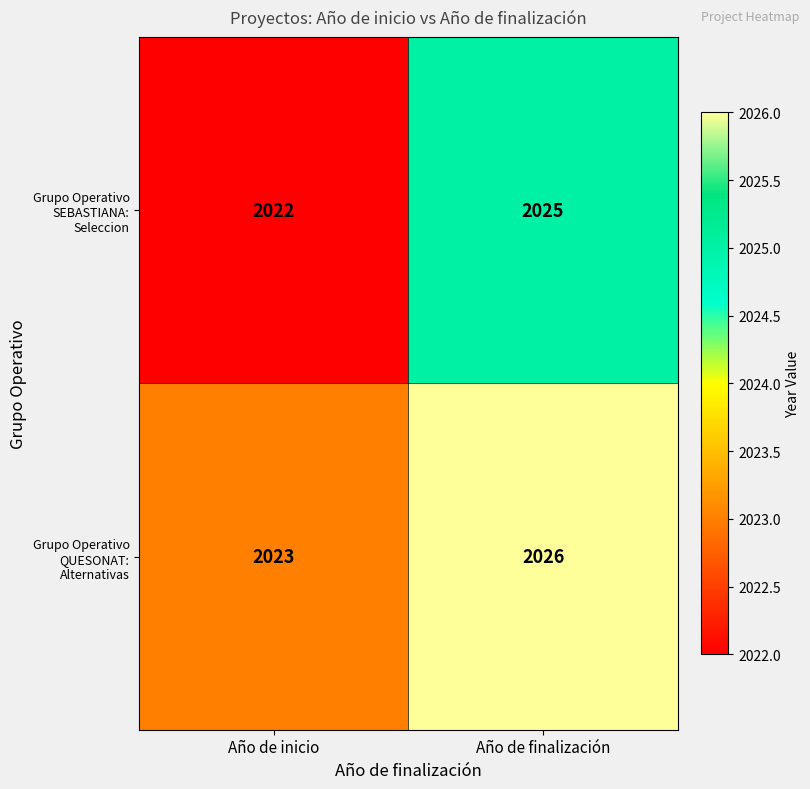

Reading right to left, extract all data points from this chart.

Grupo Operativo SEBASTIANA: Seleccion: 2025	2022
Grupo Operativo QUESONAT: Alternativas: 2026	2023